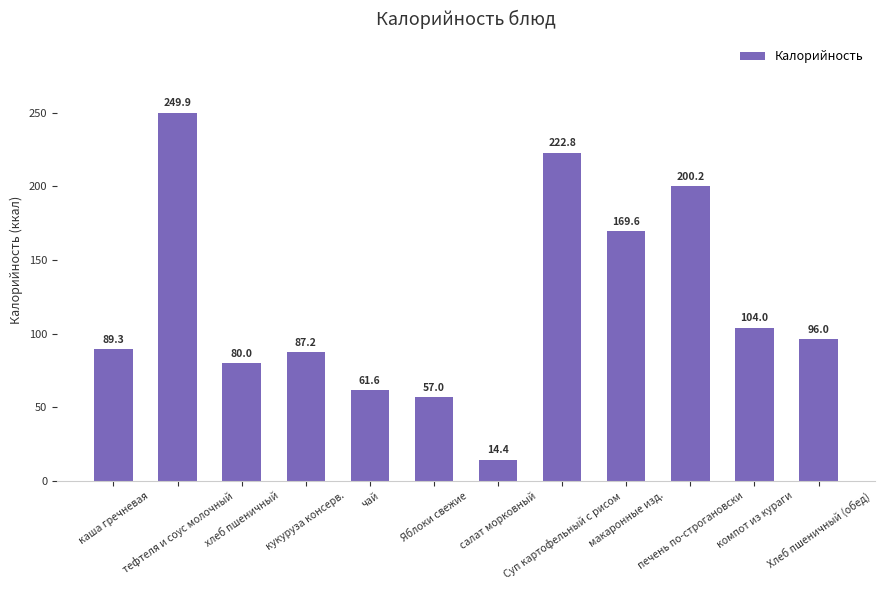

What is the difference between the maximum and minimum values?

235.5